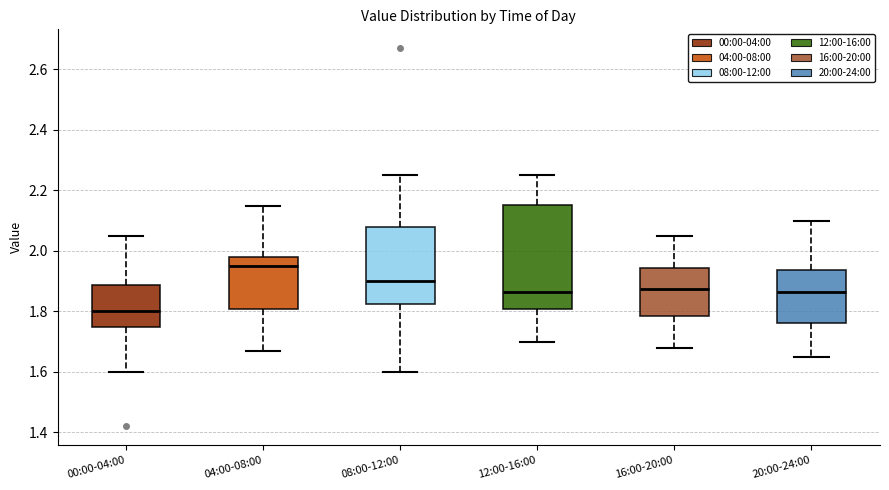

Reading left to right, transcribe this box plot: for each box, give where its median line is, the range the box spans, and where its two whiskers end, as read against the y-axis. The values are not printed on the chart, so give them approximately, as read against the axis.

00:00-04:00: median 1.80, box 1.74 to 1.88, whiskers 1.60 to 2.06
04:00-08:00: median 1.96, box 1.80 to 1.98, whiskers 1.68 to 2.16
08:00-12:00: median 1.90, box 1.82 to 2.08, whiskers 1.60 to 2.26
12:00-16:00: median 1.86, box 1.80 to 2.16, whiskers 1.70 to 2.26
16:00-20:00: median 1.88, box 1.78 to 1.94, whiskers 1.68 to 2.06
20:00-24:00: median 1.86, box 1.76 to 1.94, whiskers 1.66 to 2.10